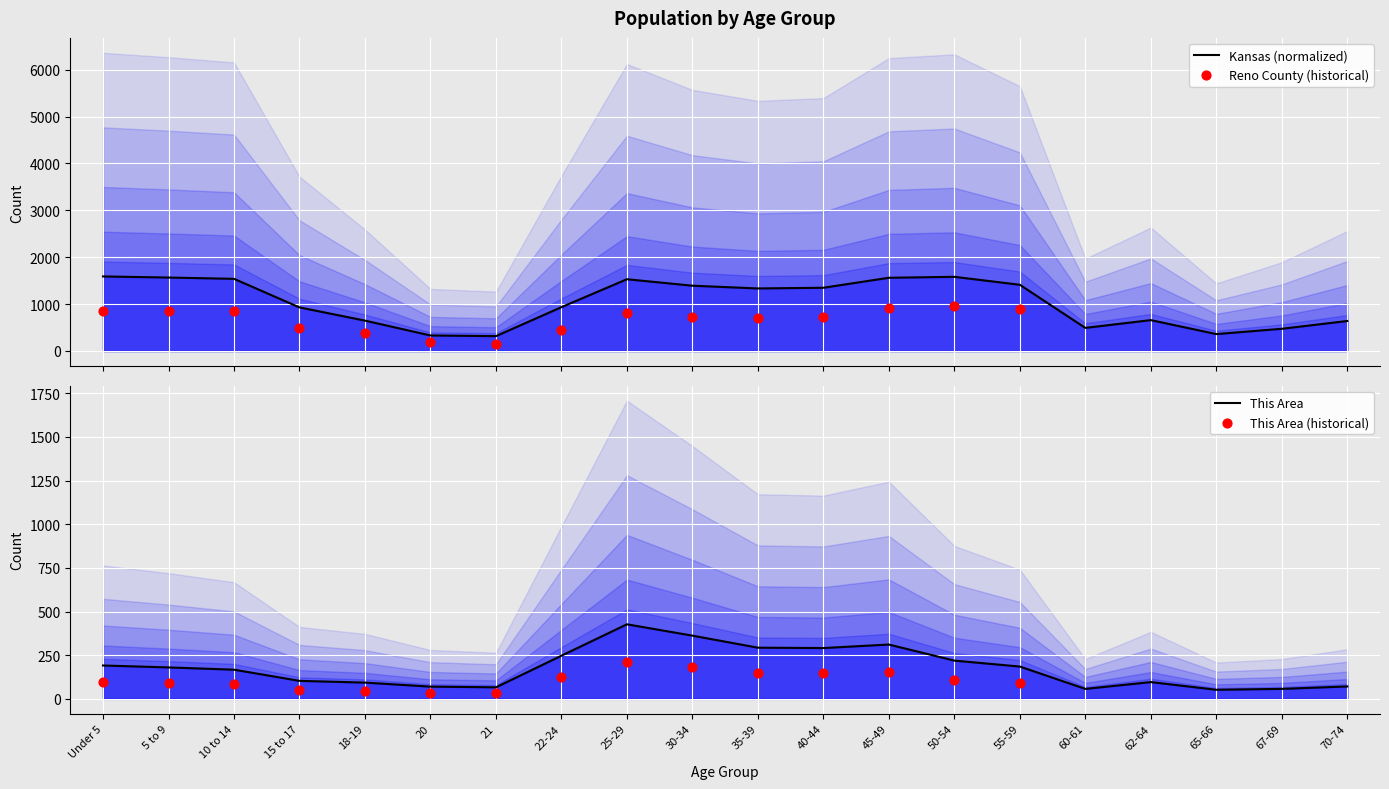

At how many categories does at least one series exceed 142?

20